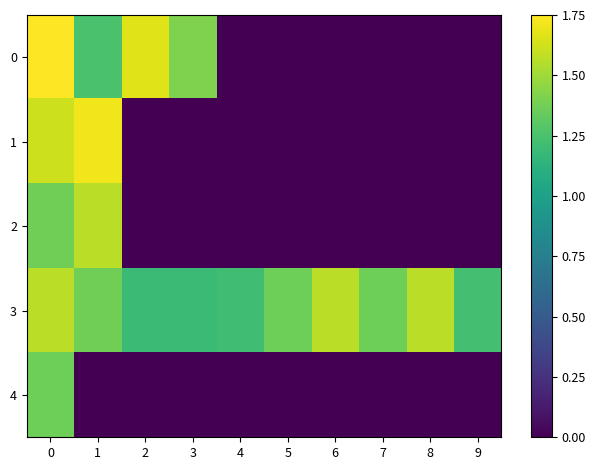

Reading right to left, transcribe all the data shown in this chart.

0: 9=0.0	8=0.0	7=0.0	6=0.0	5=0.0	4=0.0	3=1.4	2=1.7	1=1.2	0=1.8
1: 9=0.0	8=0.0	7=0.0	6=0.0	5=0.0	4=0.0	3=0.0	2=0.0	1=1.7	0=1.6
2: 9=0.0	8=0.0	7=0.0	6=0.0	5=0.0	4=0.0	3=0.0	2=0.0	1=1.6	0=1.4
3: 9=1.2	8=1.6	7=1.4	6=1.6	5=1.4	4=1.2	3=1.2	2=1.2	1=1.4	0=1.6
4: 9=0.0	8=0.0	7=0.0	6=0.0	5=0.0	4=0.0	3=0.0	2=0.0	1=0.0	0=1.4